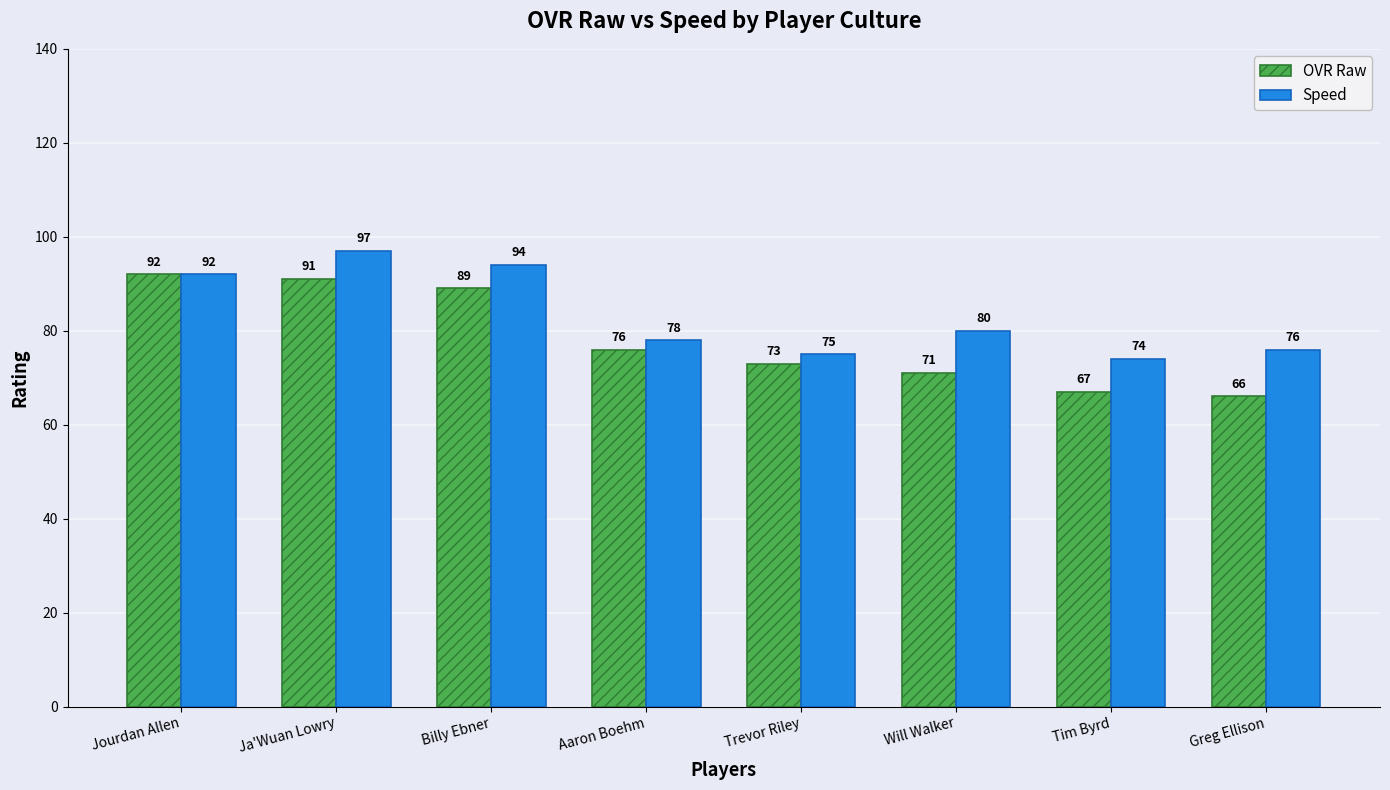

What is the value of the OVR Raw bar at the 1st from the left?

92